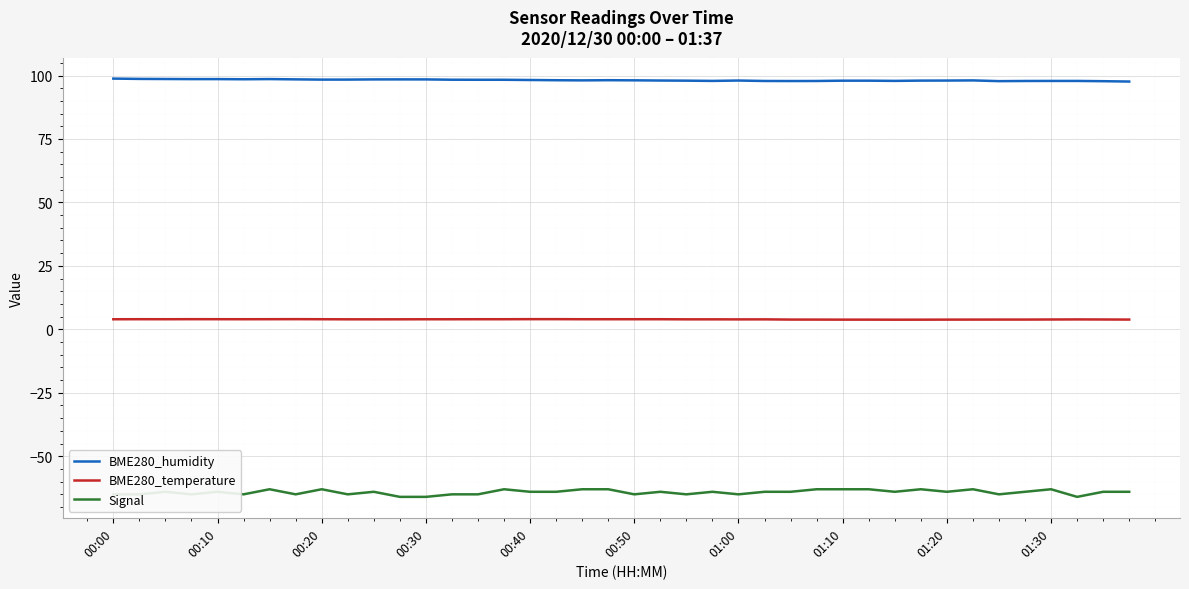

Rank the series by their maximum value, from highest to lowest.

BME280_humidity, BME280_temperature, Signal